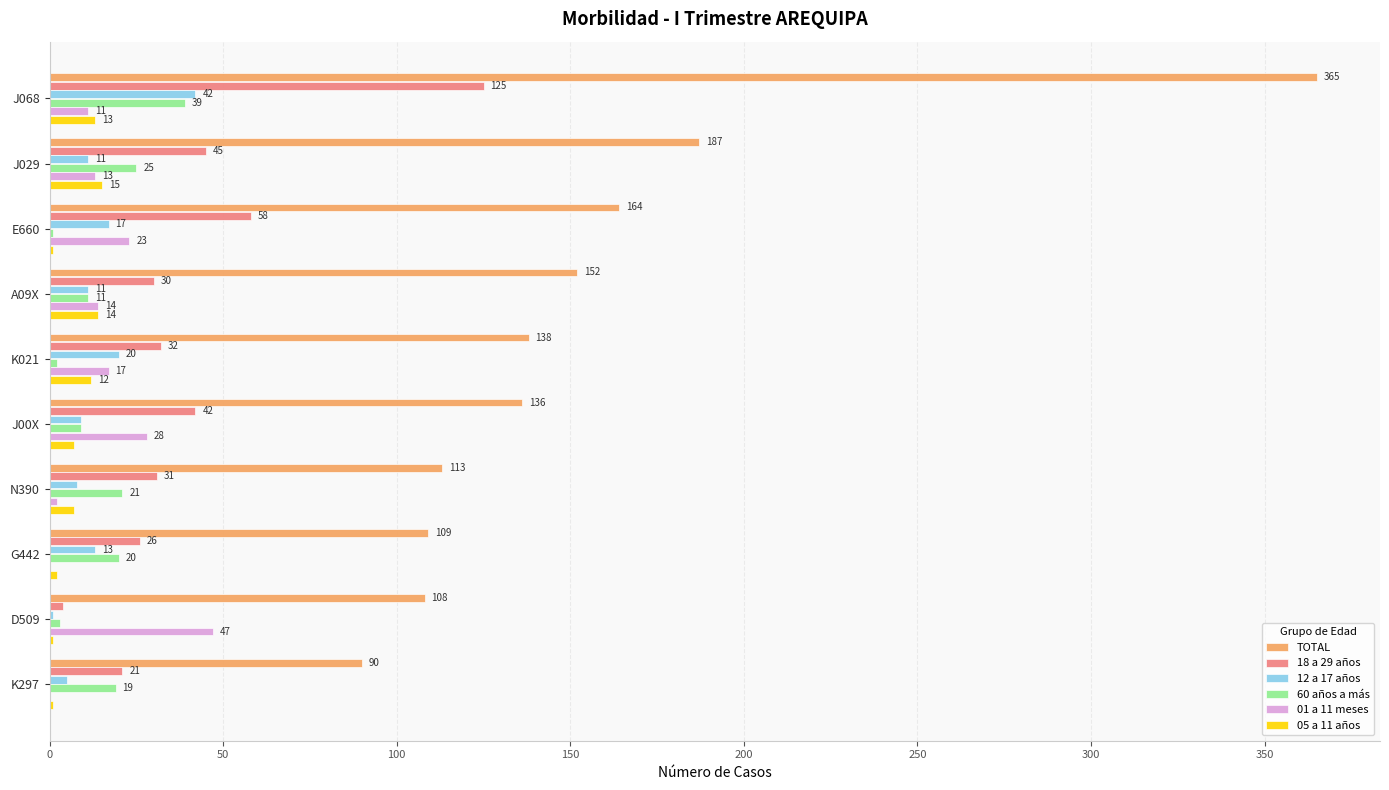

What is the maximum value shown in the chart?

365